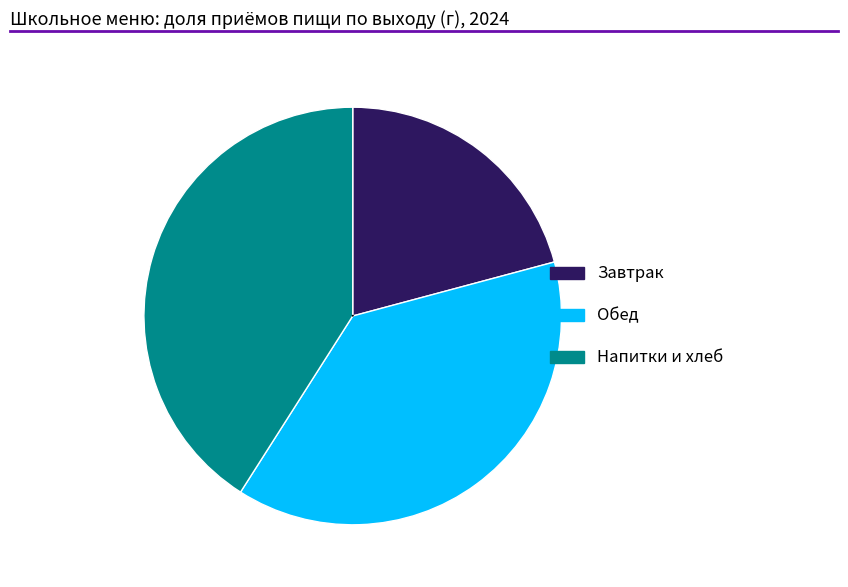

Is there a majority slice in this chart?

No